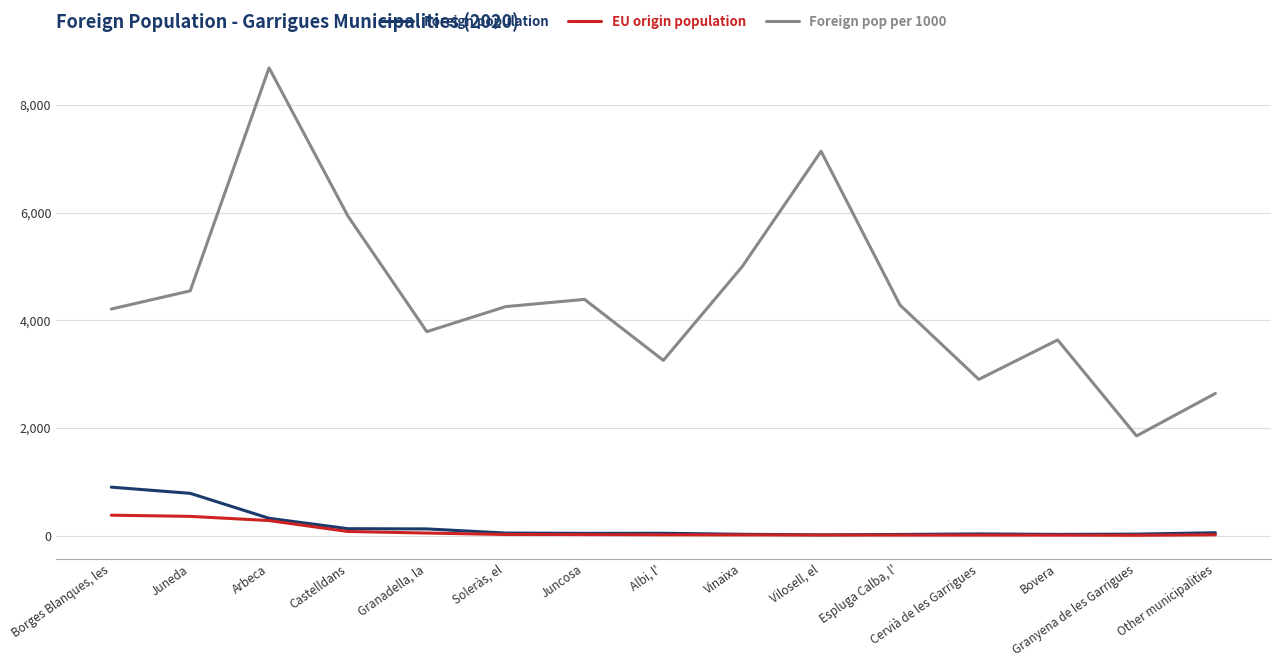

What is the sum of all EU origin population values?

1257